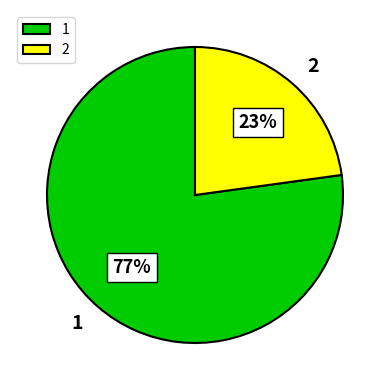

Which slice is the largest?

1